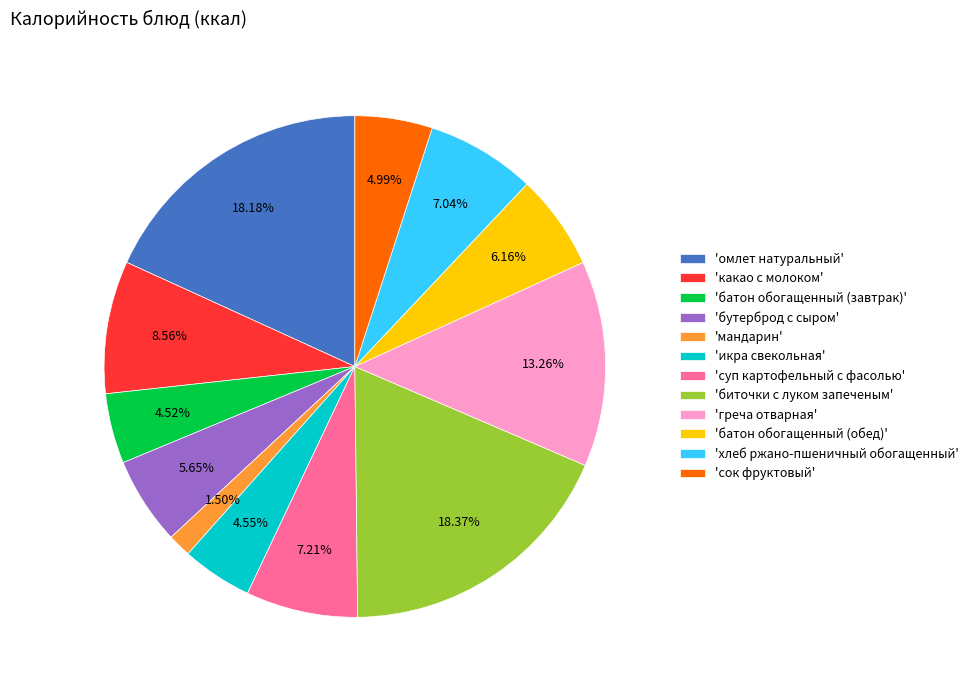

Combined, do 'сок фруктовый' and 'биточки с луком запеченым' account for over 50%?

No